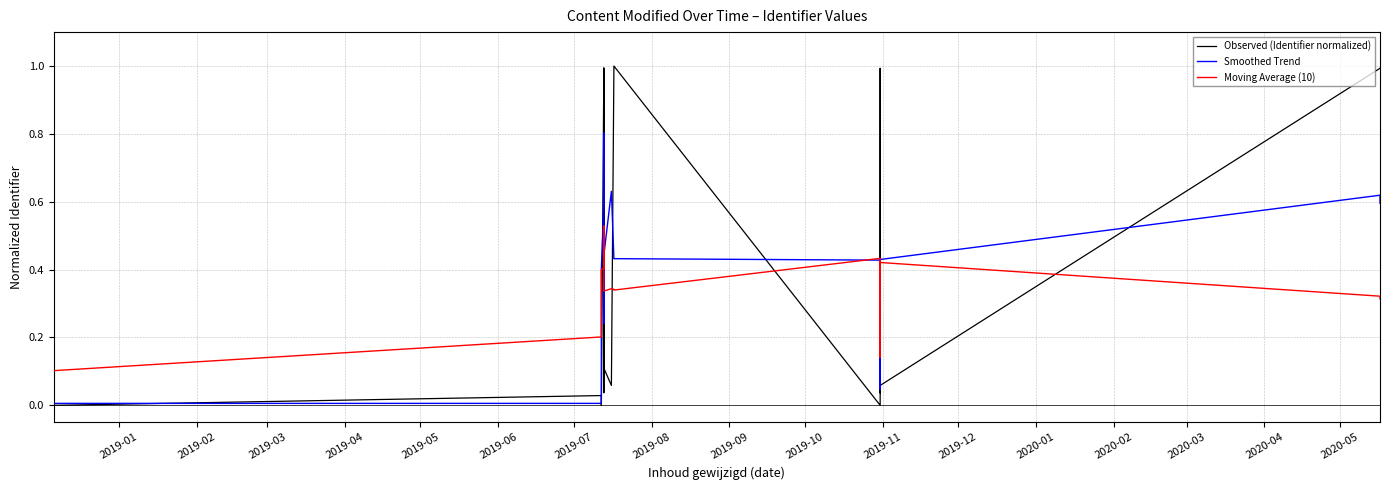

List the series in order of their overall mean, highest first.

Observed (Identifier normalized), Smoothed Trend, Moving Average (10)